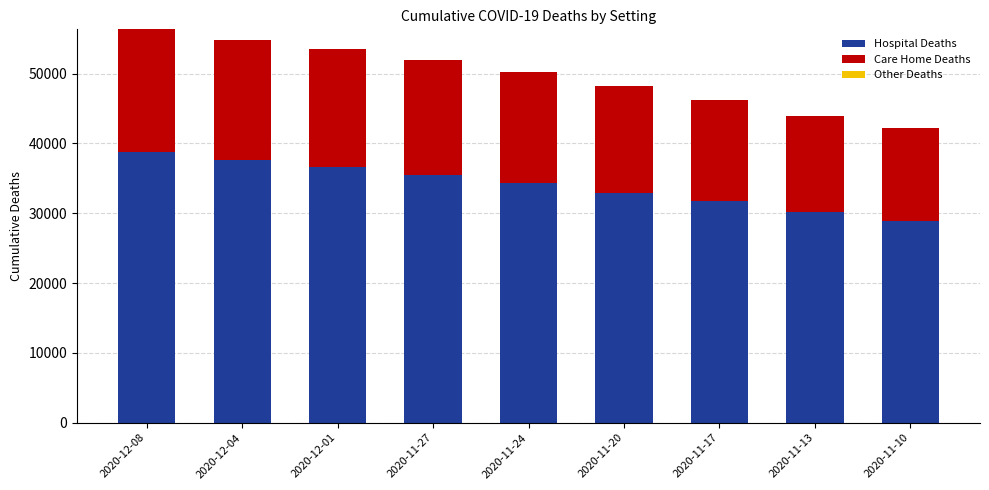

The Hospital Deaths series shows 31743 at 2020-11-17. True or false?

True